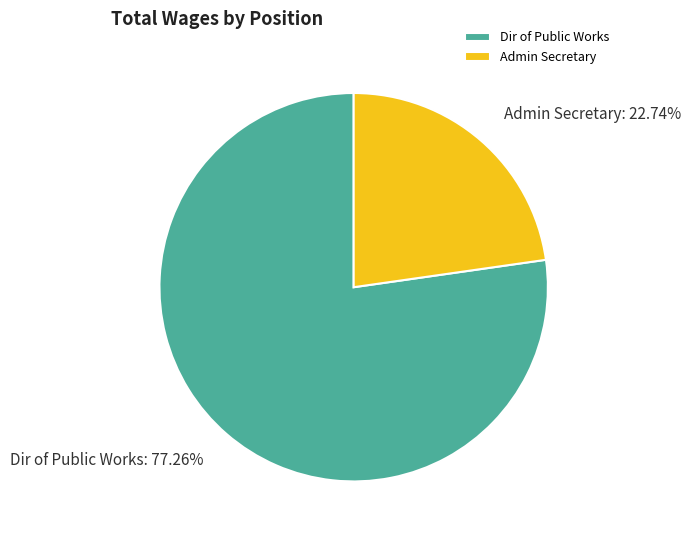

How many segments does this pie chart have?

2